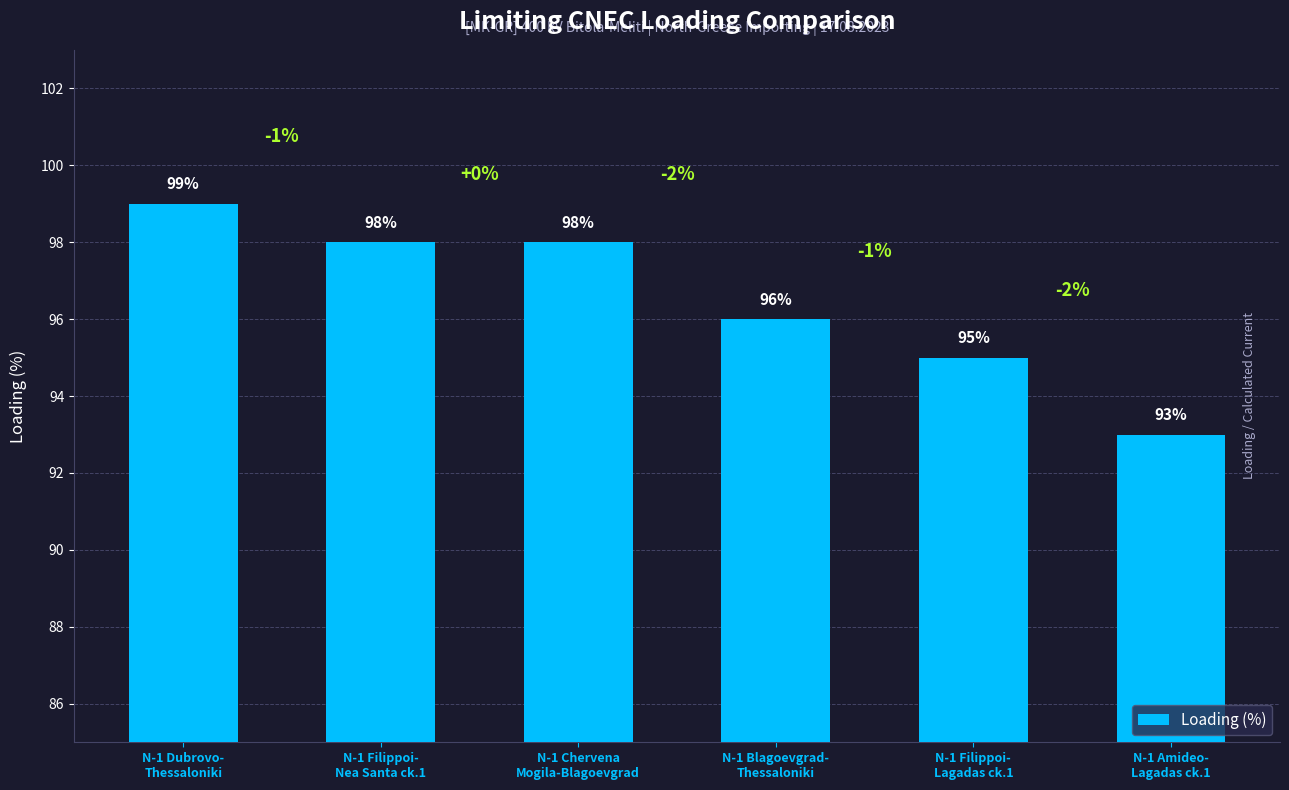

How many bars are there in total?

6